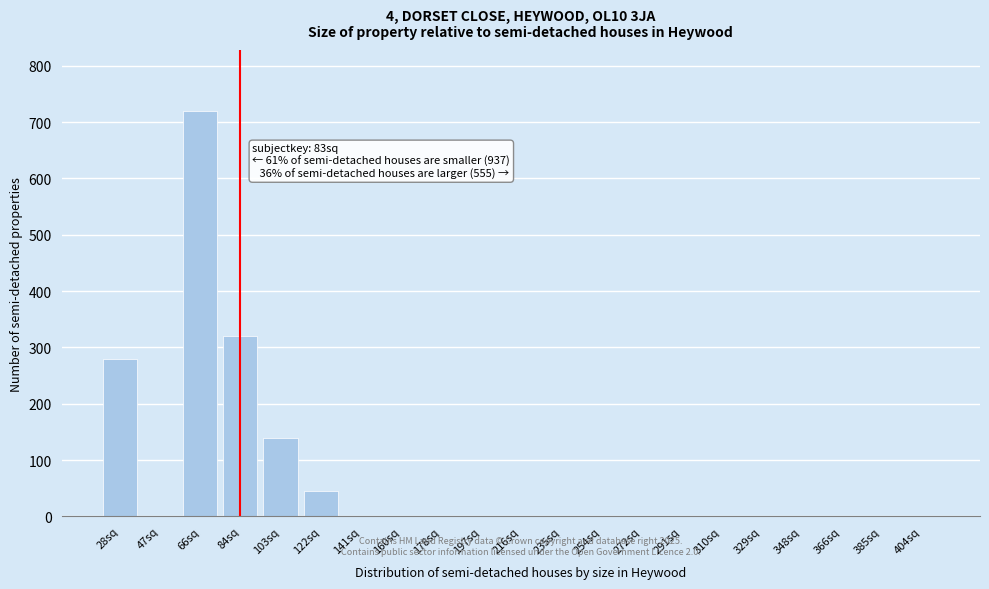

Reading right to left, list all the values displayed in this chart.

404sq=0	385sq=0	366sq=0	348sq=0	329sq=0	310sq=0	291sq=0	272sq=0	254sq=0	235sq=0	216sq=0	197sq=0	178sq=0	160sq=0	141sq=0	122sq=45	103sq=140	84sq=320	66sq=720	47sq=0	28sq=280